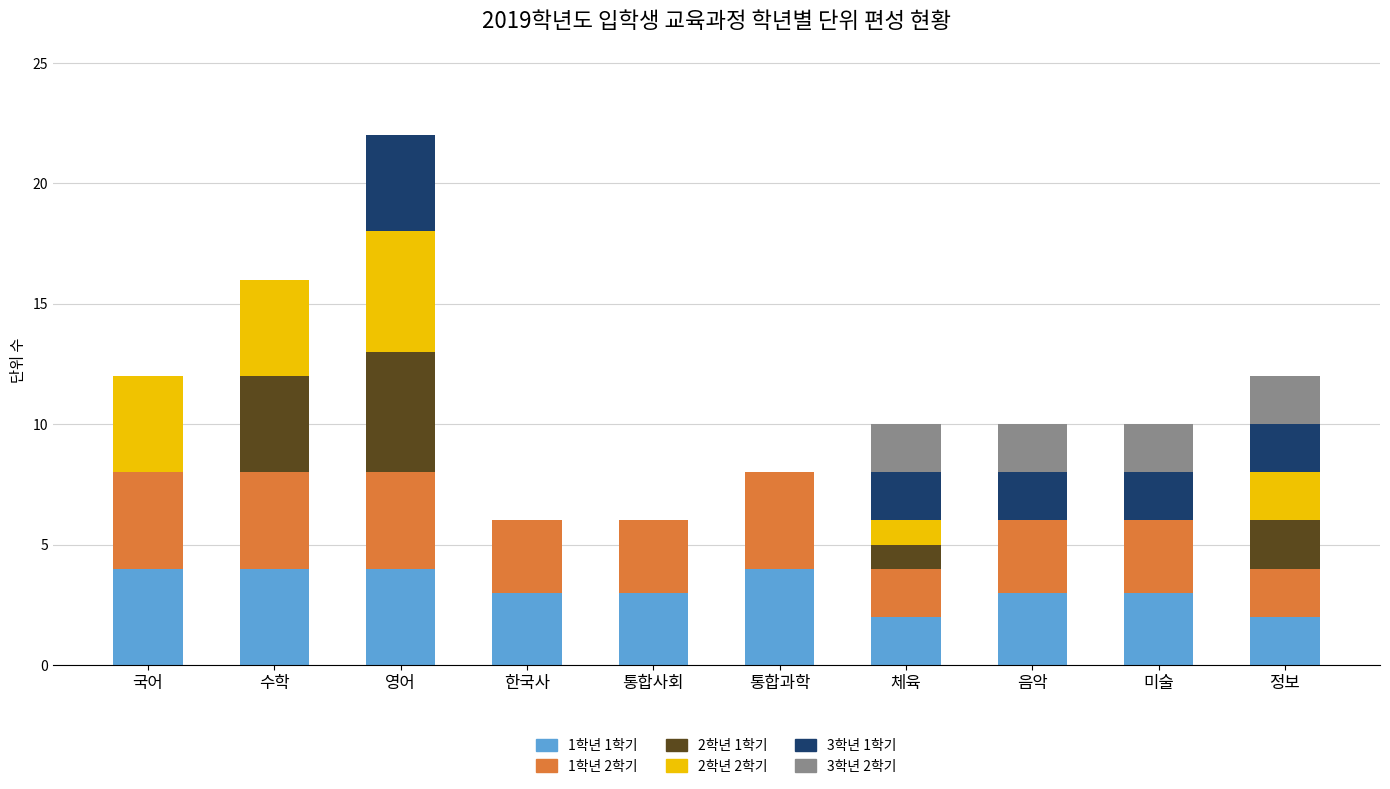

Does the chart contain stacked bars?

Yes